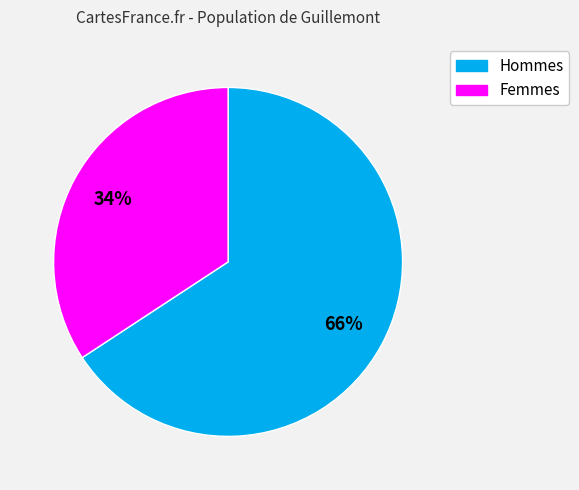

To the nearest percent, what is the average slice percentage?

50%